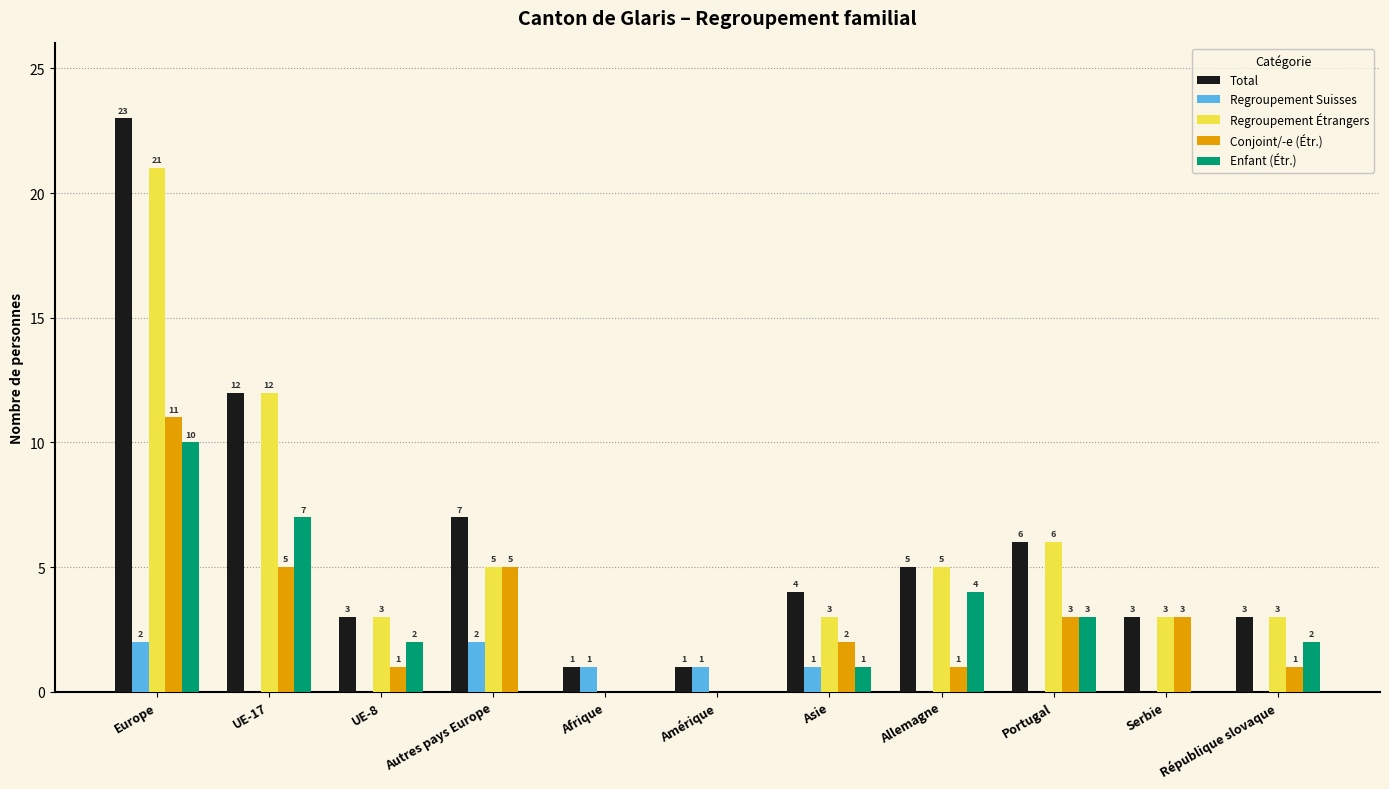

Where is Total nearest to the value 12?

UE-17